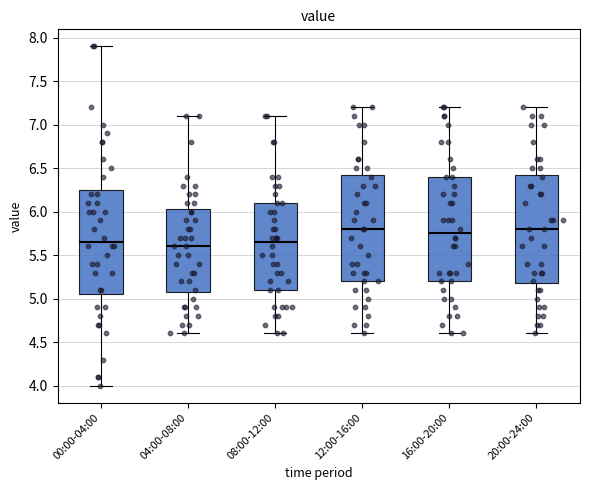

Reading left to right, read every box against the y-axis: the position of its median line, the range the box covers, and the ends of its whiskers. The values are not printed on the chart, so give them approximately, as read against the axis.

00:00-04:00: median 5.65, box 5.05 to 6.25, whiskers 4.00 to 7.90
04:00-08:00: median 5.60, box 5.10 to 6.05, whiskers 4.60 to 7.10
08:00-12:00: median 5.65, box 5.10 to 6.10, whiskers 4.60 to 7.10
12:00-16:00: median 5.80, box 5.20 to 6.45, whiskers 4.60 to 7.20
16:00-20:00: median 5.75, box 5.20 to 6.40, whiskers 4.60 to 7.20
20:00-24:00: median 5.80, box 5.20 to 6.45, whiskers 4.60 to 7.20